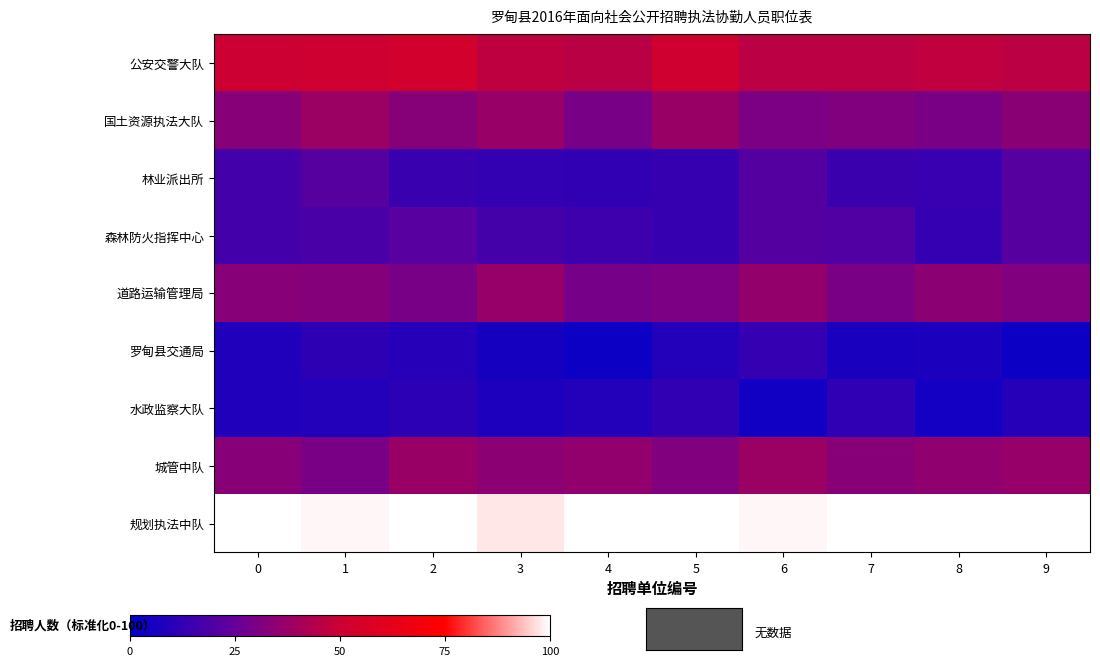

Which category has the lowest value across all series?

9